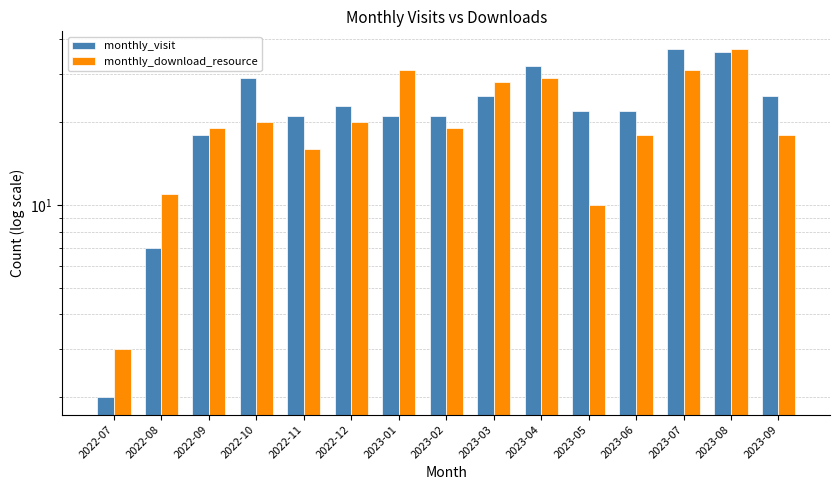

At which category is the sum across all series the highest?

2023-08